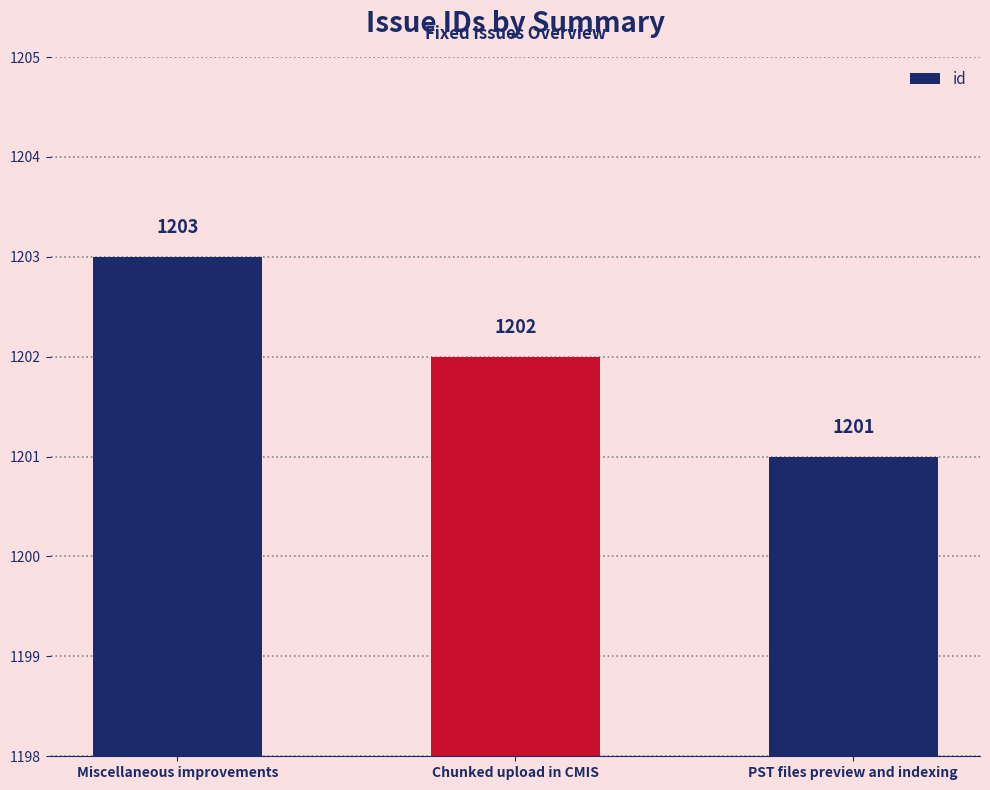

Reading left to right, what are all the values shown in this chart?

Miscellaneous improvements=1203	Chunked upload in CMIS=1202	PST files preview and indexing=1201